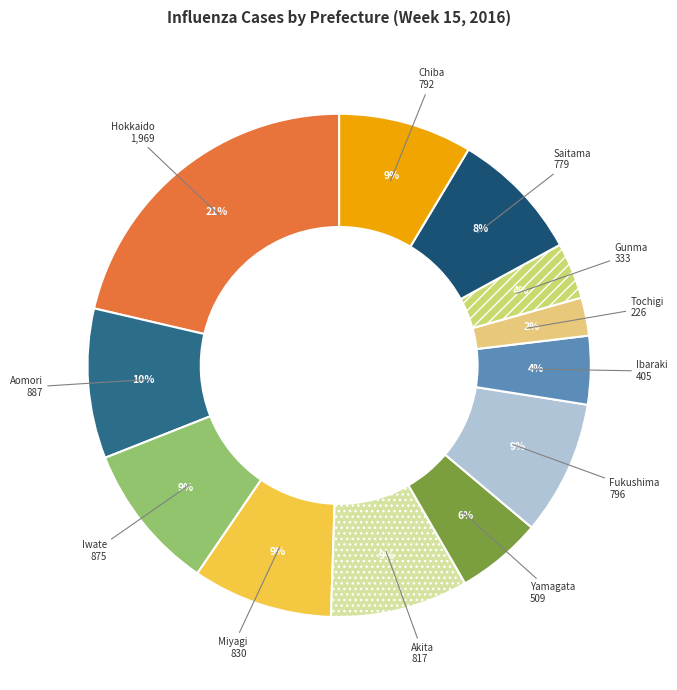

Count the number of slices in the pie.

12